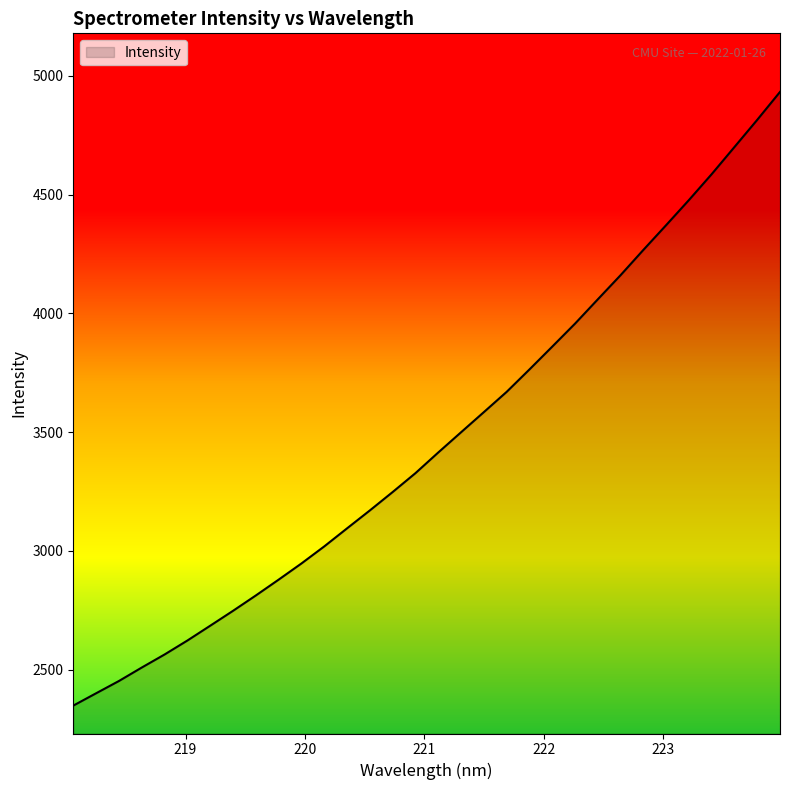

What is the minimum value shown in the chart?

2348.7